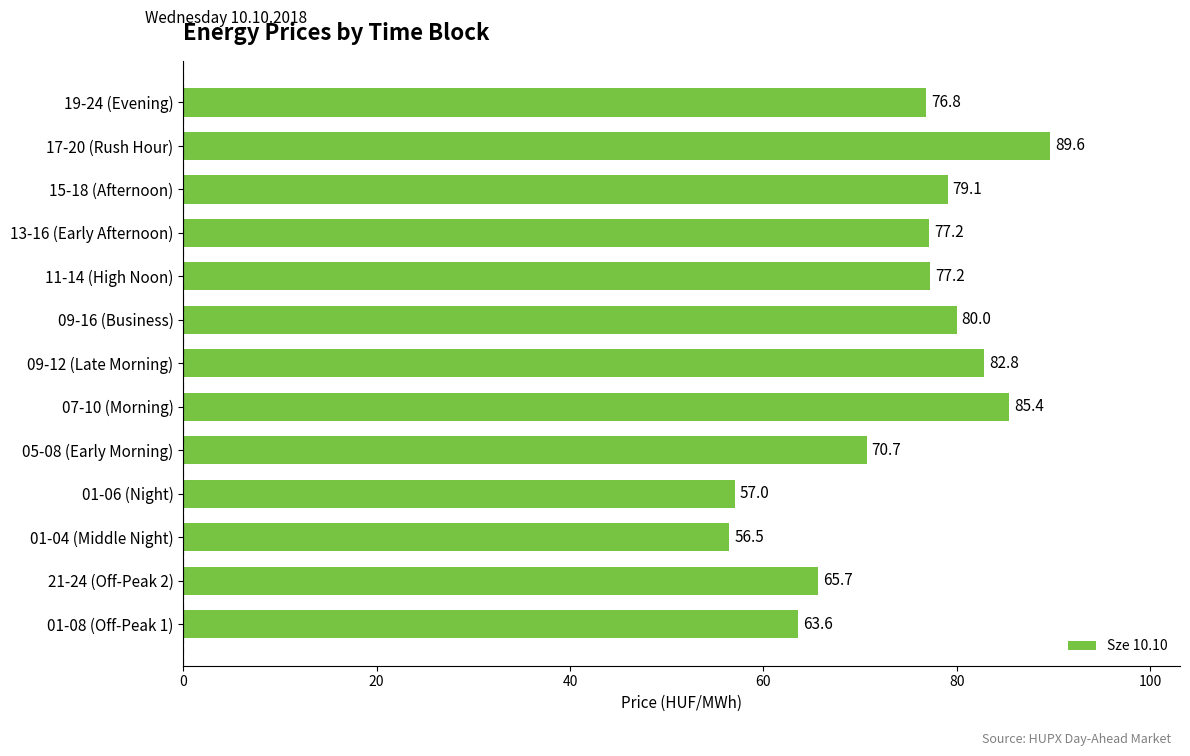

What is the average value?

74.0